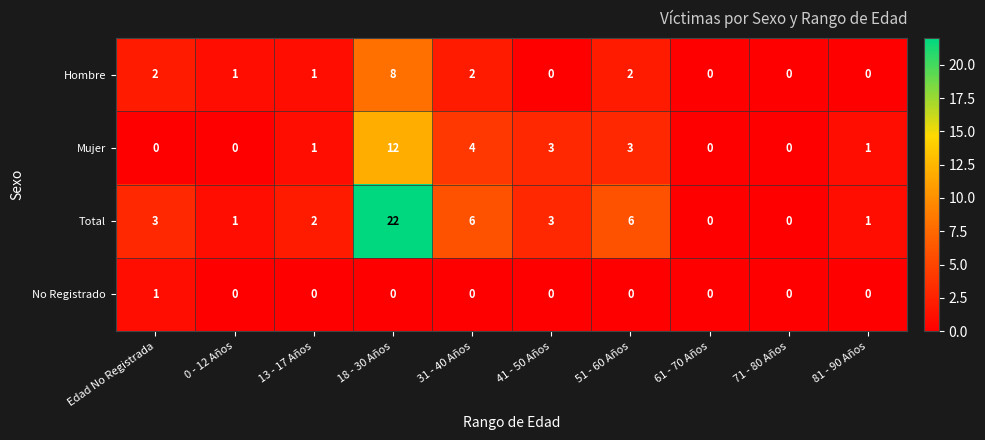

What is the maximum value shown in the chart?

22